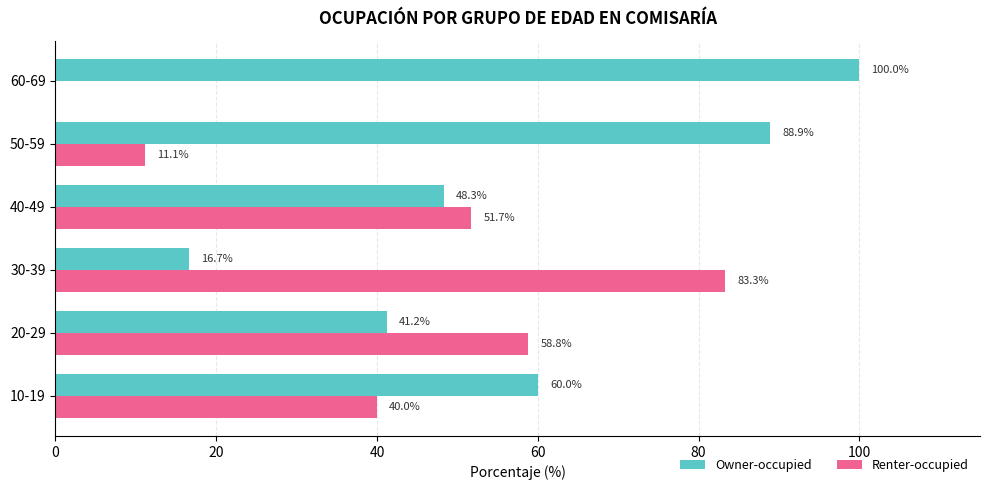

Is the value of Renter-occupied at 50-59 greater than the value of Owner-occupied at 20-29?

No